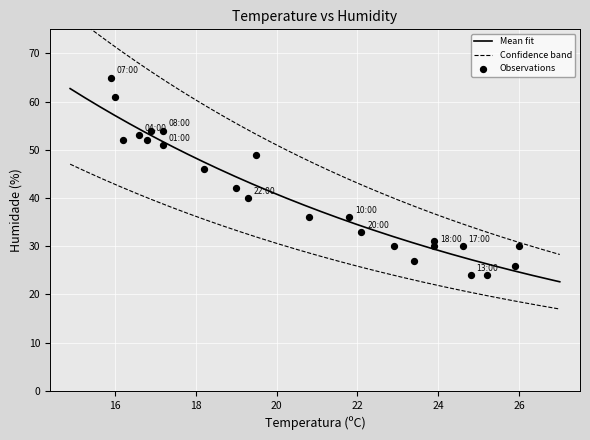

What is the range of Y values (max minus min)?

41